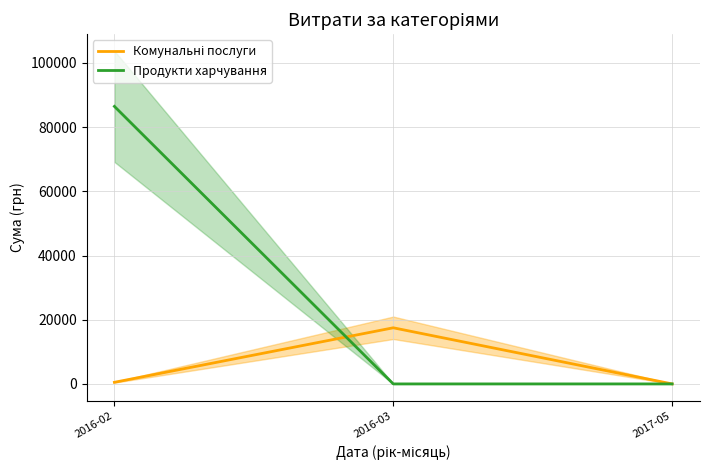

At how many categories does at least one series exceed 6434?

2